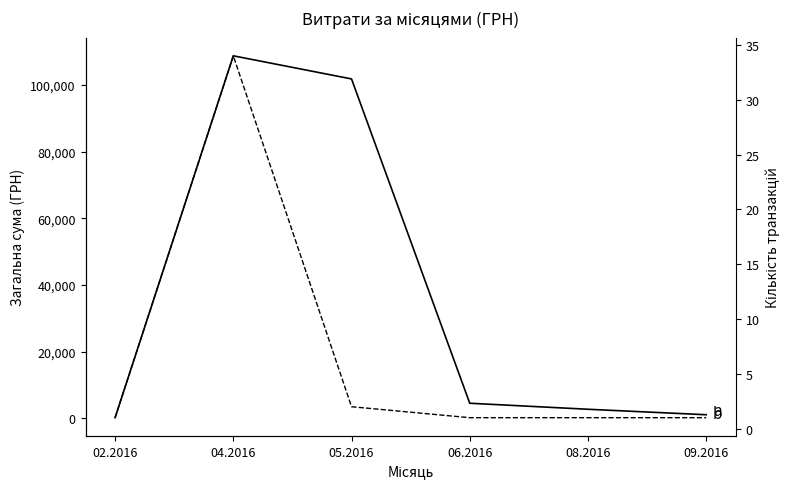

What is the total value across all series at 04.2016?

108788.5